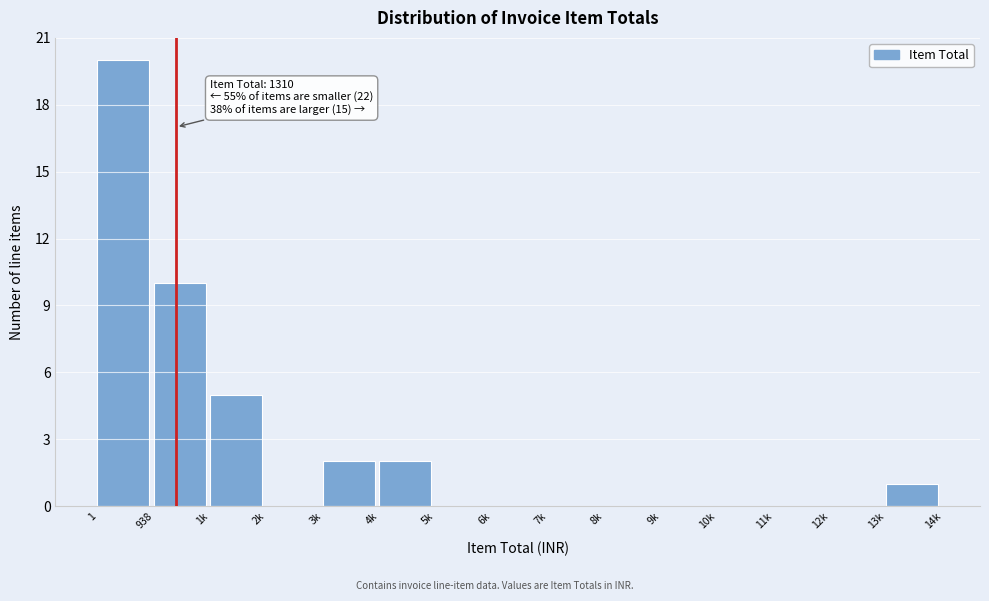

Reading right to left, extract all data points from this chart.

13k=1	12k=0	11k=0	10k=0	9k=0	8k=0	7k=0	6k=0	5k=0	4k=2	3k=2	2k=0	1k=5	938=10	1=20